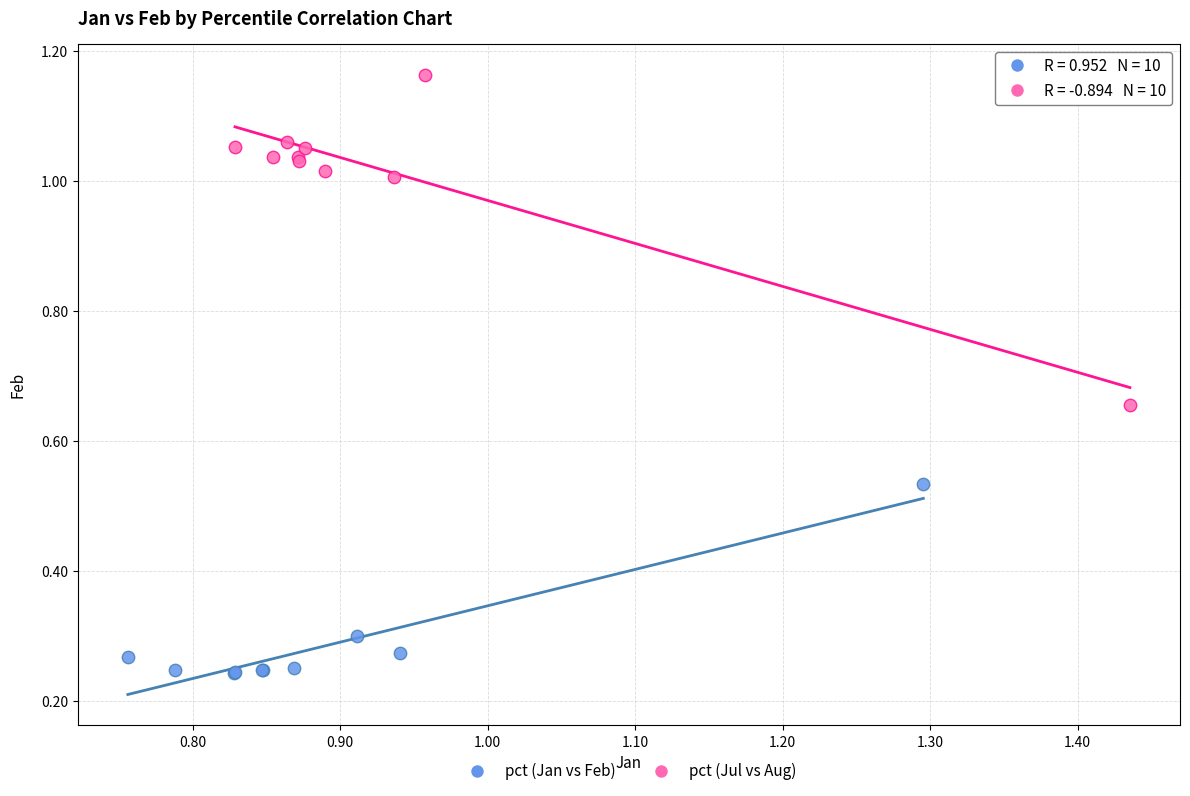

Which series has the widest spread of Y values?

pct (Jul vs Aug)